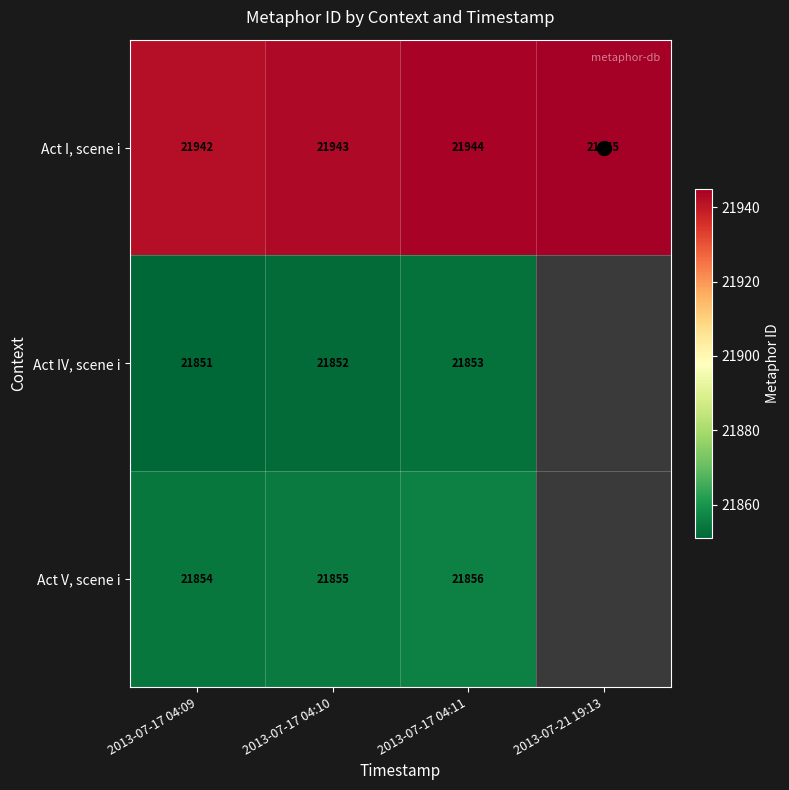

How many data points does each series have?

4